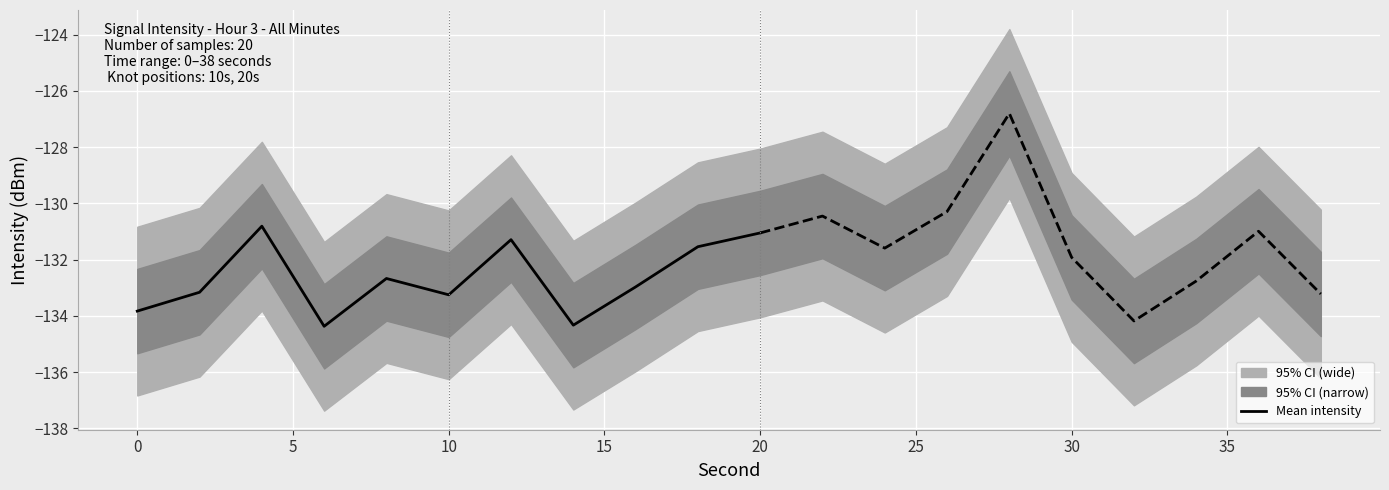

True or false: Mean intensity has a value of -177.2 at 0.

False